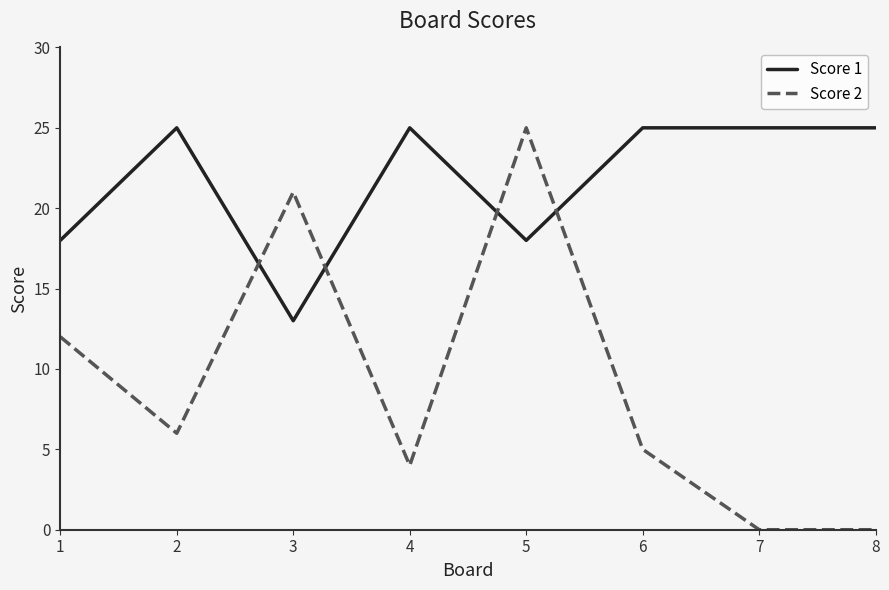

Which series has the largest total across all categories?

Score 1